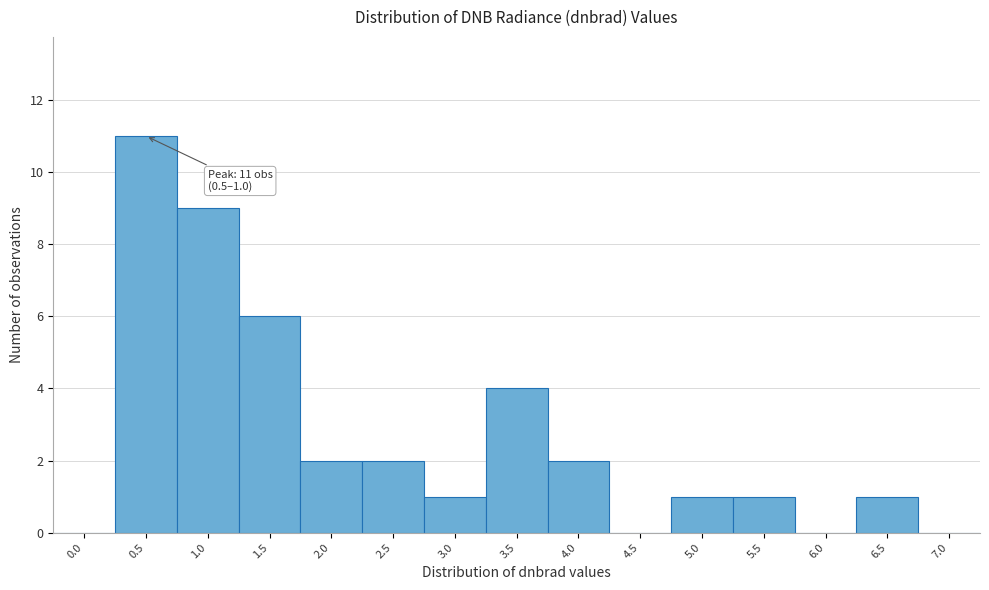

Reading left to right, list all the values displayed in this chart.

0.0=0	0.5=11	1.0=9	1.5=6	2.0=2	2.5=2	3.0=1	3.5=4	4.0=2	4.5=0	5.0=1	5.5=1	6.0=0	6.5=1	7.0=0